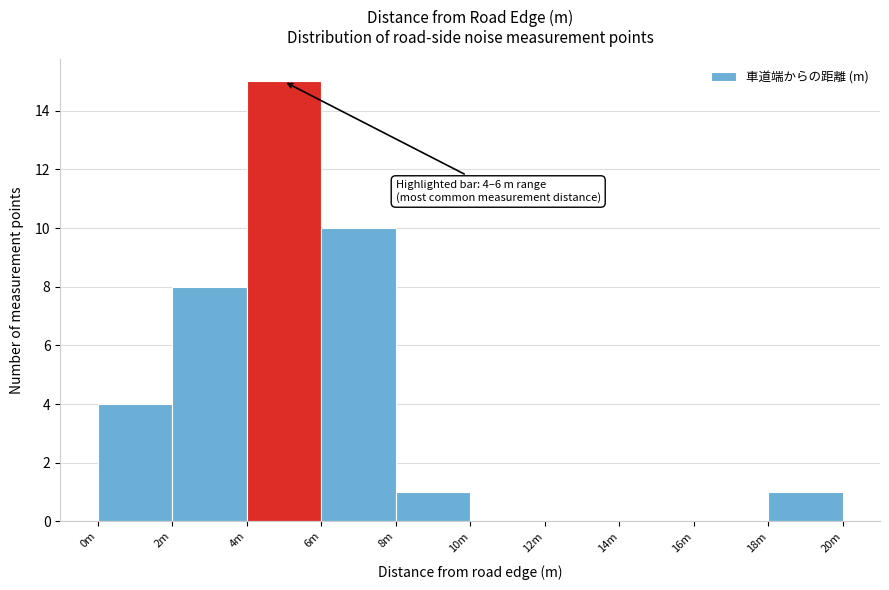

Reading left to right, extract all data points from this chart.

0m=4	2m=8	4m=15	6m=10	8m=1	10m=0	12m=0	14m=0	16m=0	18m=1